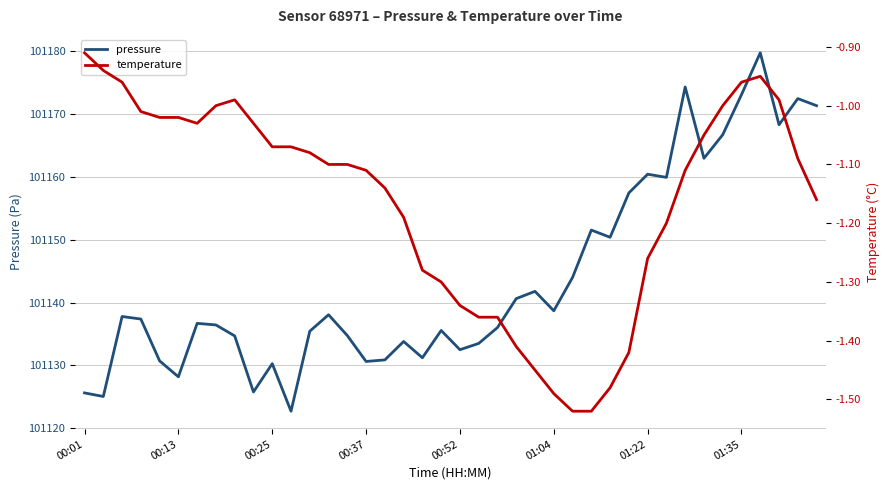

What is the highest value of the pressure series?

101179.7